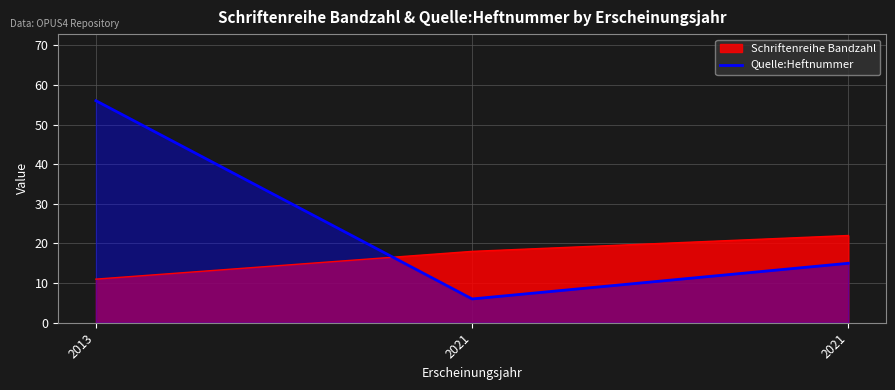

How many series are shown in this chart?

2